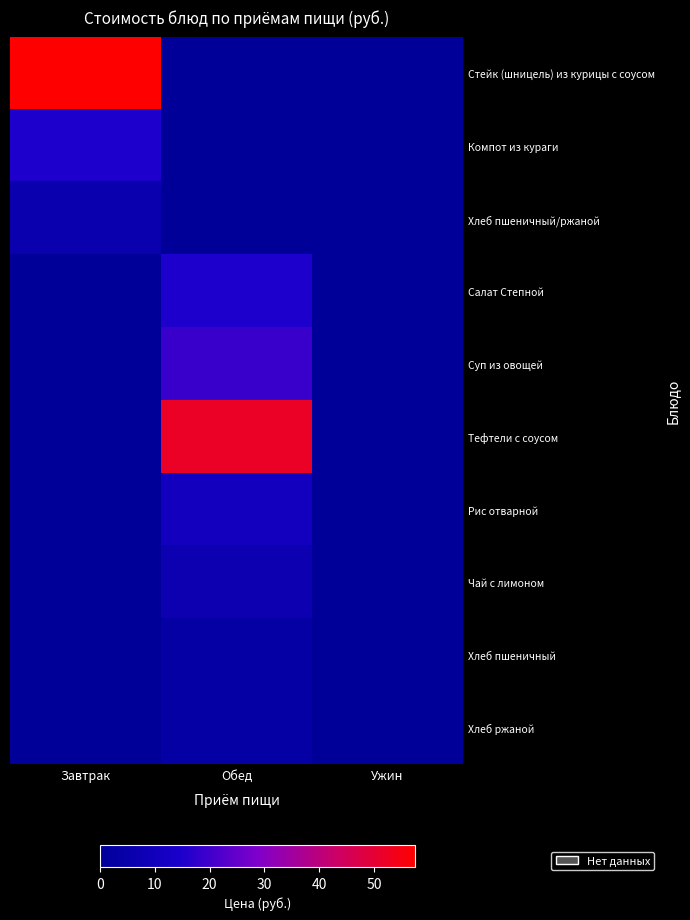

Which series has the widest spread of values?

Стейк (шницель) из курицы с соусом